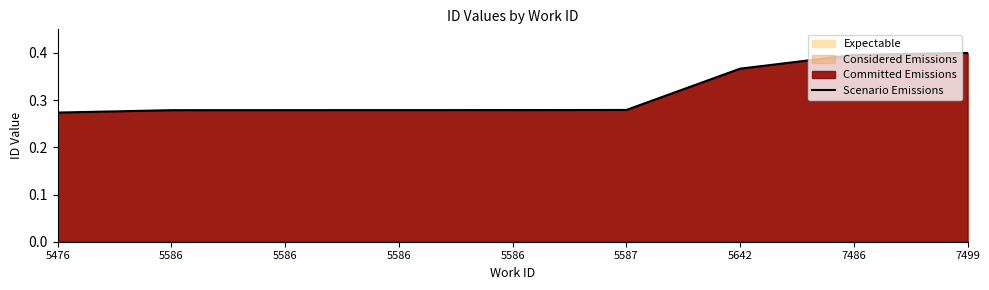

What is the approximate value at 5587?

0.3